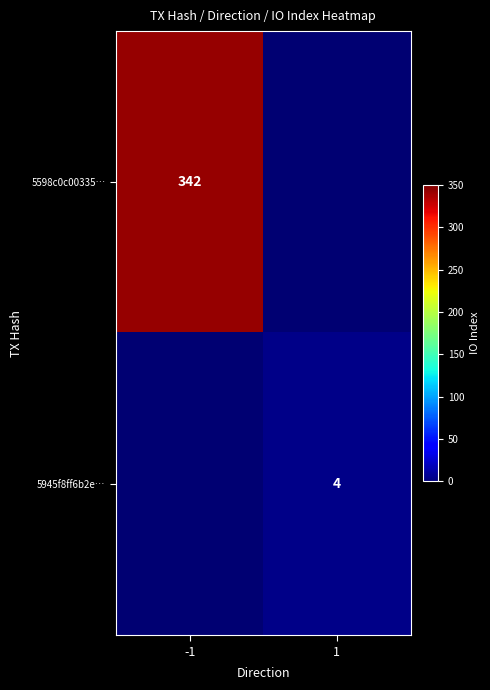

True or false: 5598c0c00335… has a value of 217 at -1.

False